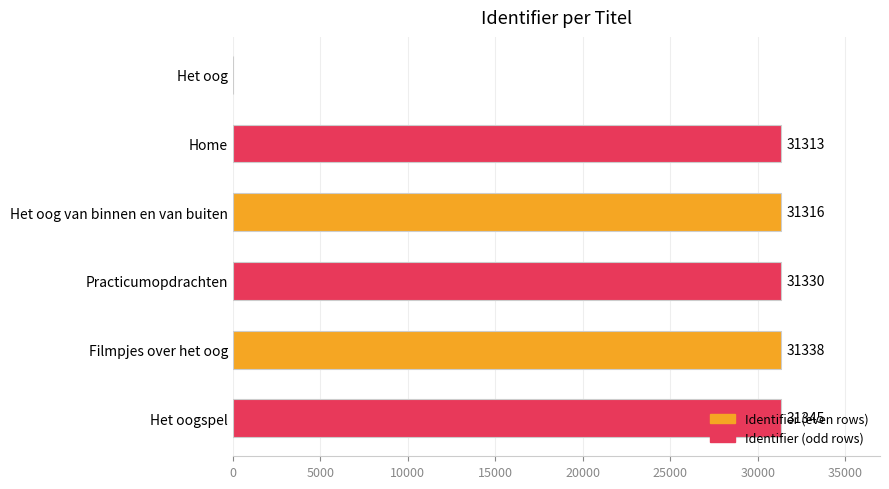

What is the sum of the values at Filmpjes over het oog and Het oogspel?

62683